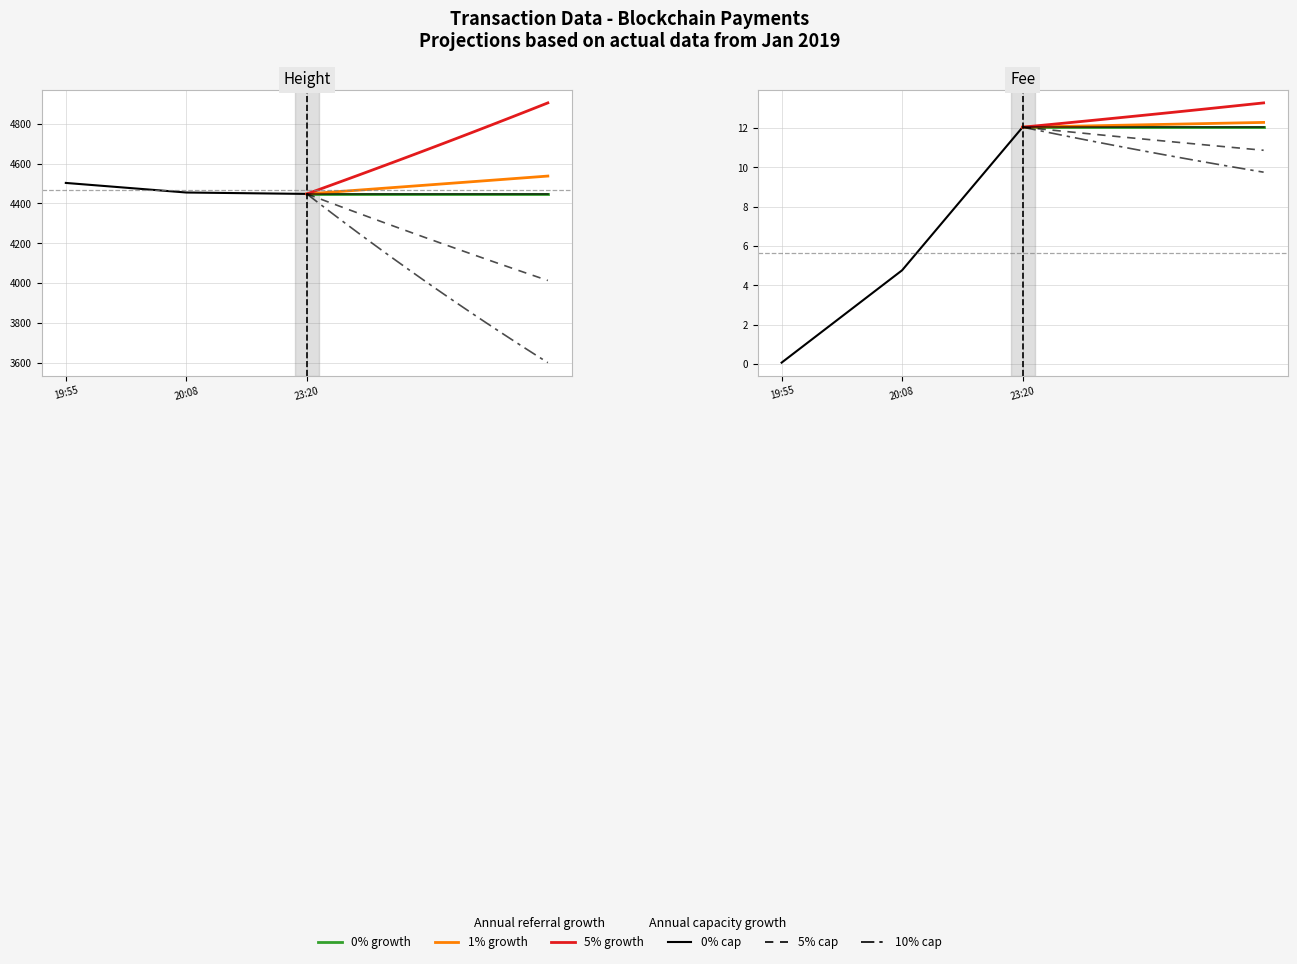

Reading left to right, extract all data points from this chart.

Height: 4503.0	4455.0	4448.0
Fee: 0.1	4.8	12.0